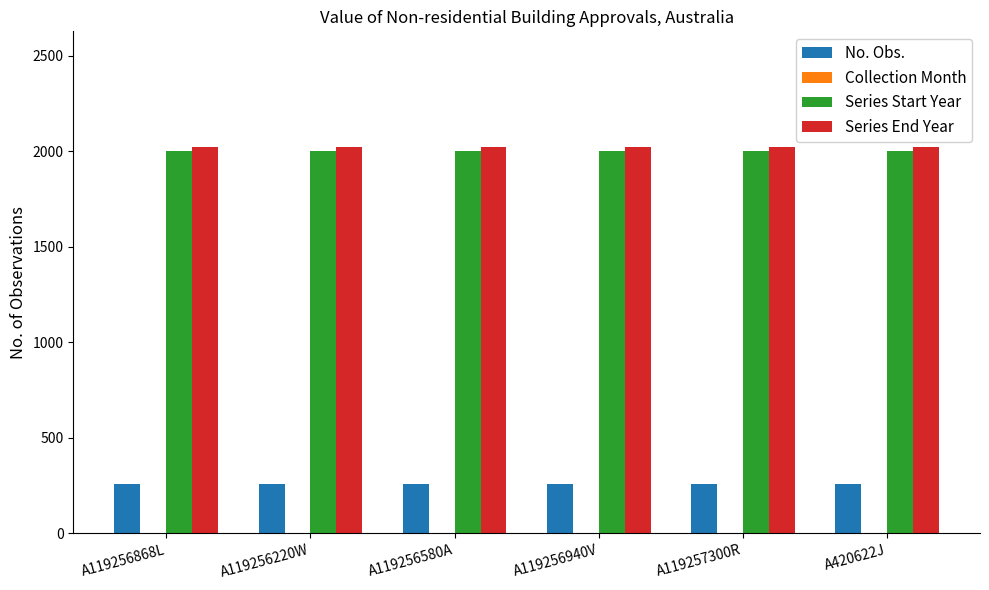

Is the value of No. Obs. at A420622J greater than the value of Series End Year at A119256220W?

No